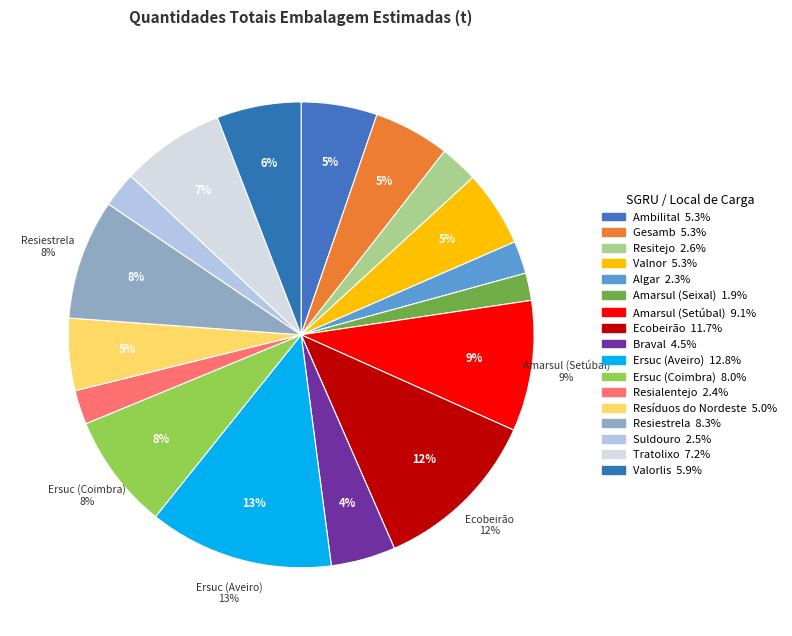

To the nearest percent, what is the average slice percentage?

6%